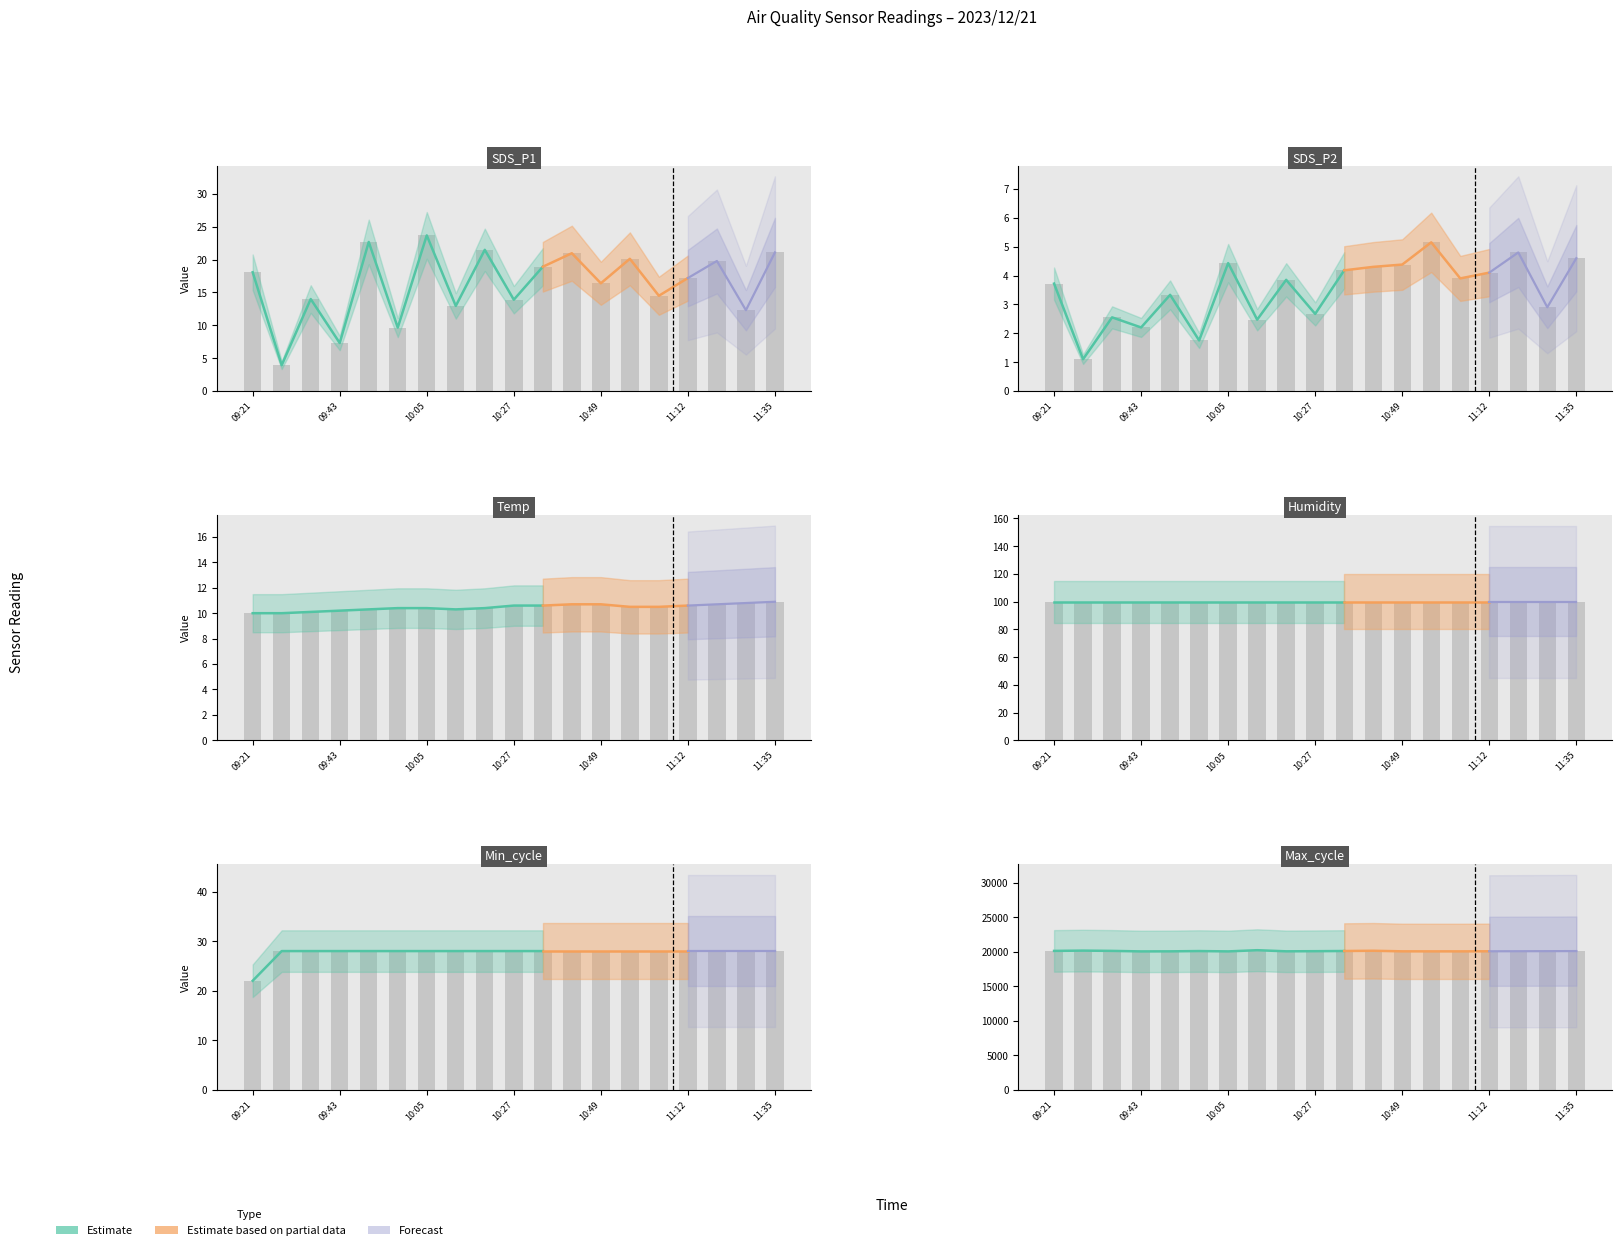

At how many categories does at least one series exceed 15775?

19